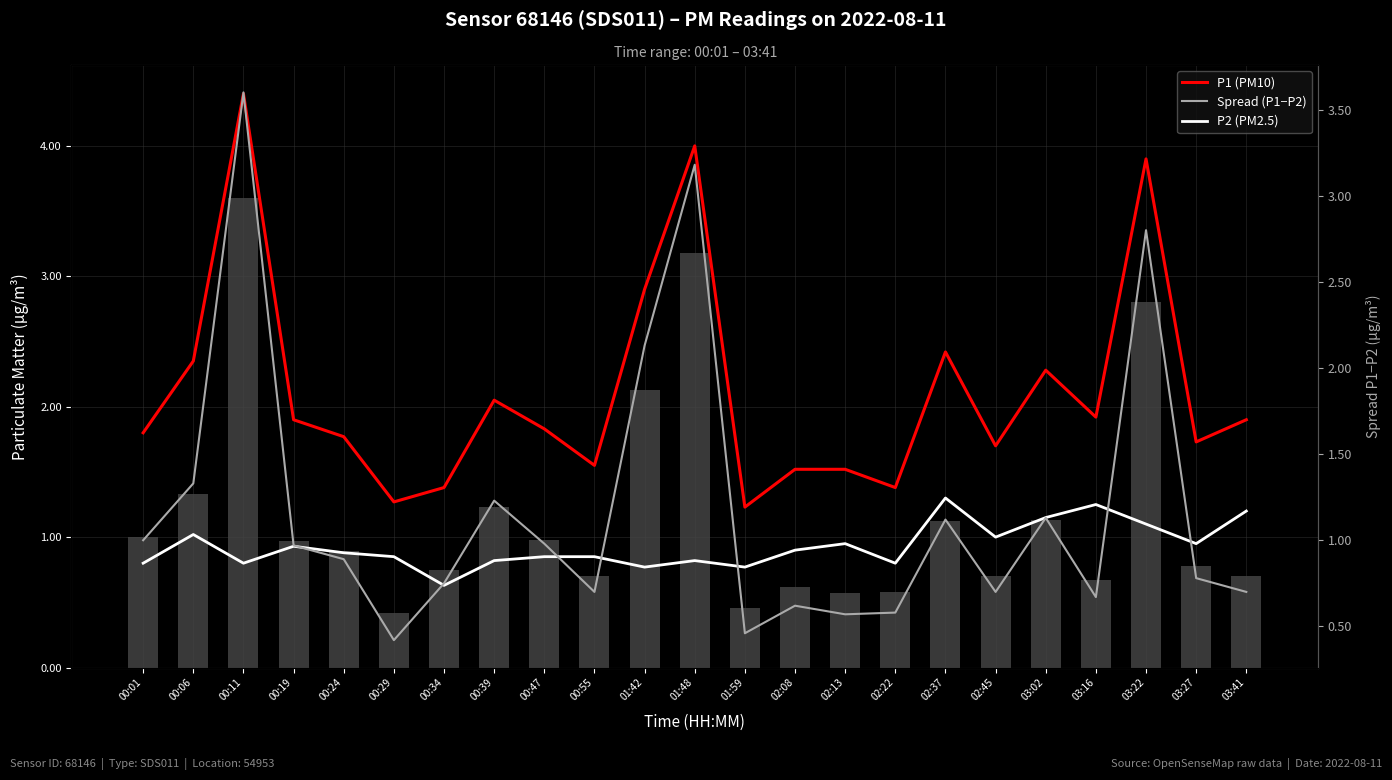

The value of Spread (P1-P2) at 03:22 is 0.8. True or false?

False